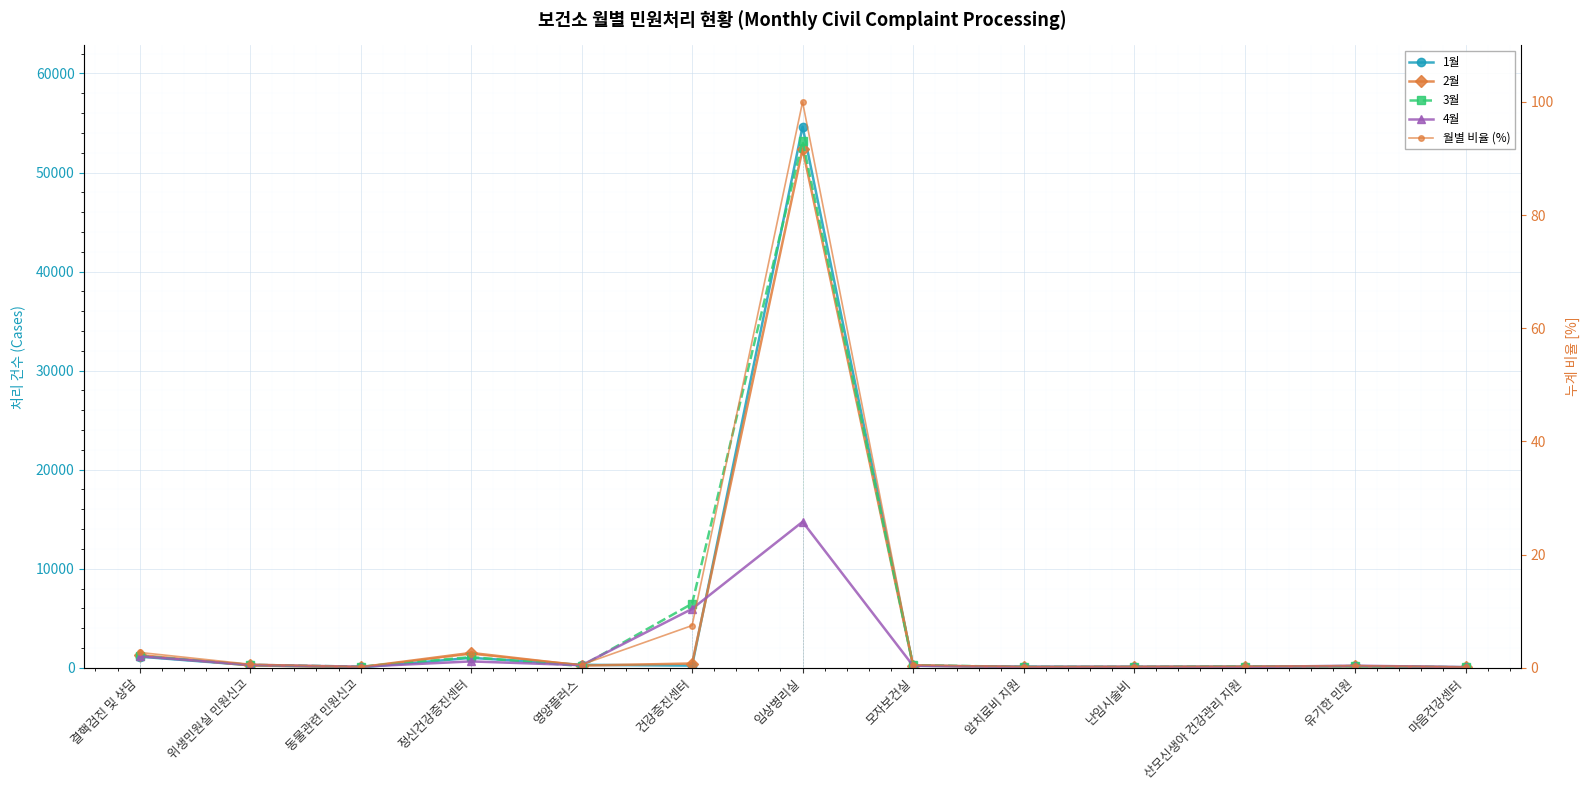

What is the sum of the 4월 values at 마음건강센터 and 결핵검진 및 상담?

1218.0